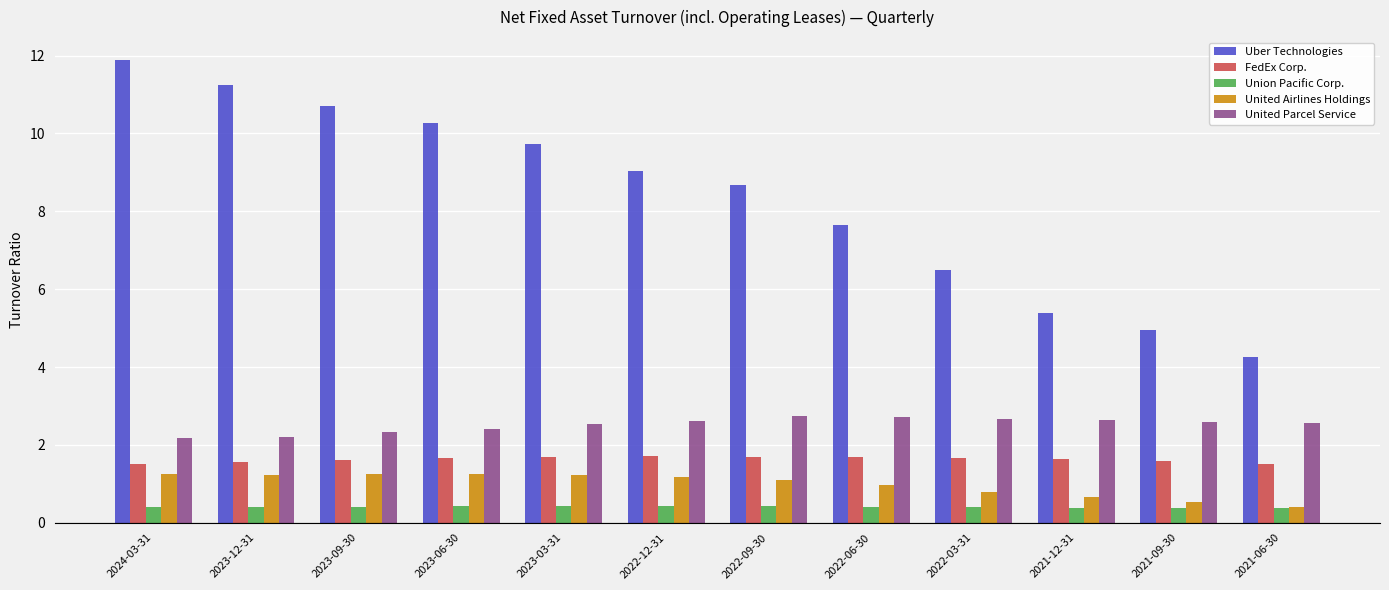

List the series in order of their peak value, highest first.

Uber Technologies, United Parcel Service, FedEx Corp., United Airlines Holdings, Union Pacific Corp.